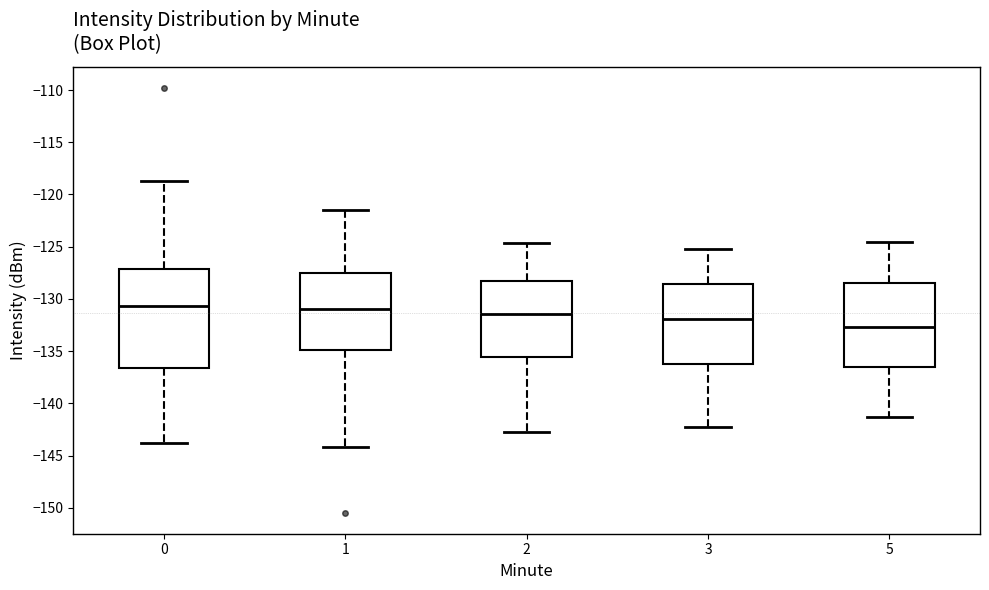

Reading left to right, transcribe this box plot: for each box, give where its median line is, the range the box spans, and where its two whiskers end, as read against the y-axis. The values are not printed on the chart, so give them approximately, as read against the axis.

0: median -130.5, box -136.5 to -127.0, whiskers -144.0 to -119.0
1: median -131.0, box -135.0 to -127.5, whiskers -144.0 to -121.5
2: median -131.5, box -135.5 to -128.5, whiskers -142.5 to -124.5
3: median -132.0, box -136.0 to -128.5, whiskers -142.5 to -125.0
5: median -132.5, box -136.5 to -128.5, whiskers -141.5 to -124.5